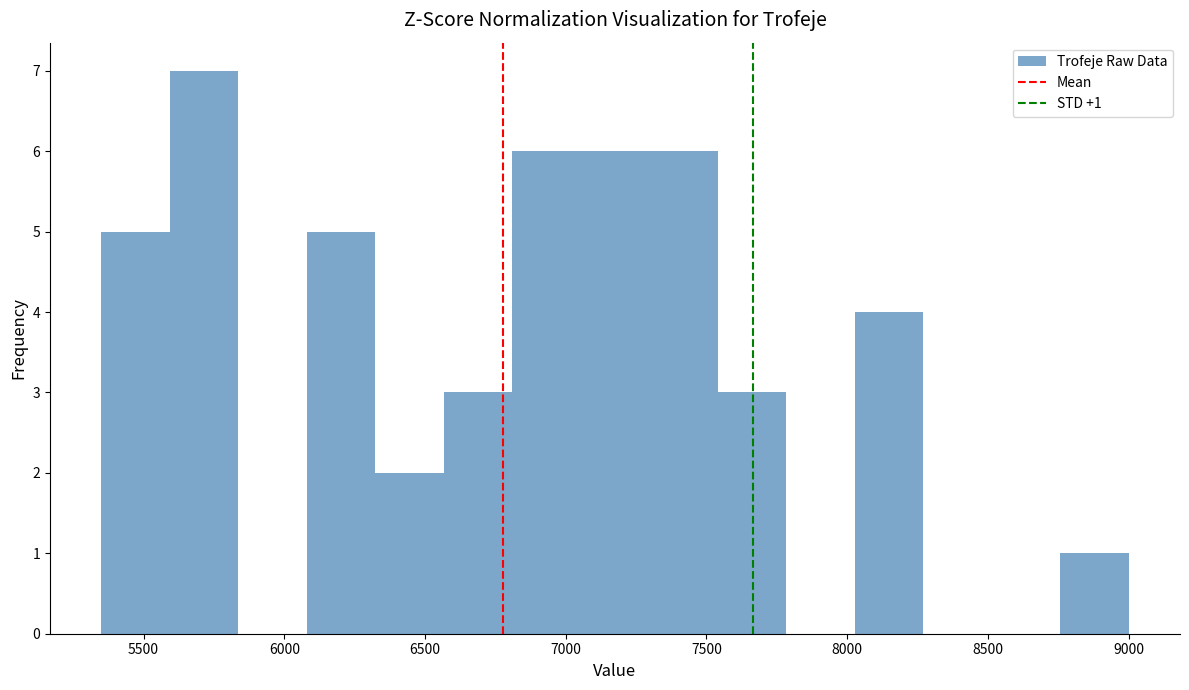

Over which range of the x-axis is the bar tallest?

5600 to 5850